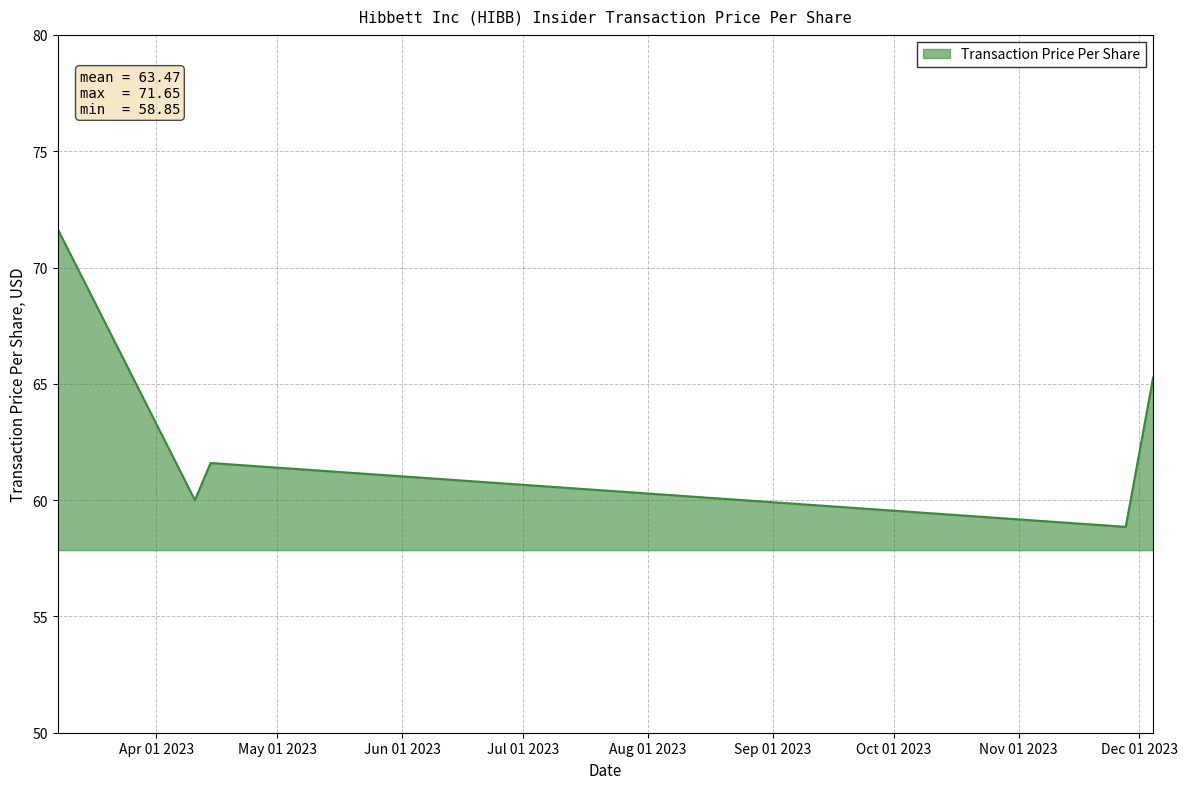

True or false: there are more than 2 points higher than both neighbors.

False